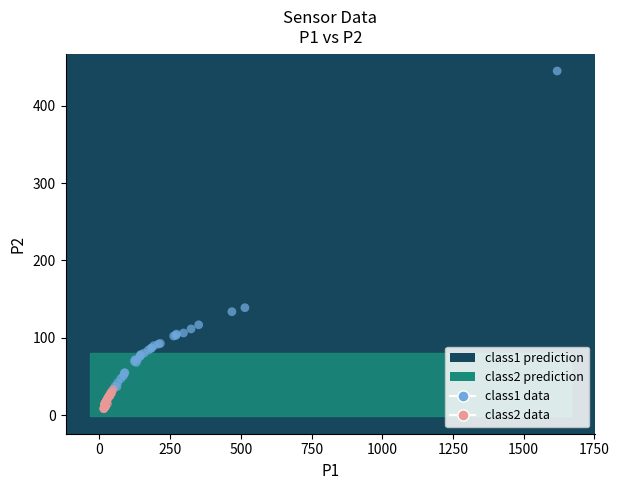

Which series reaches the minimum Y coordinate?

class2 data